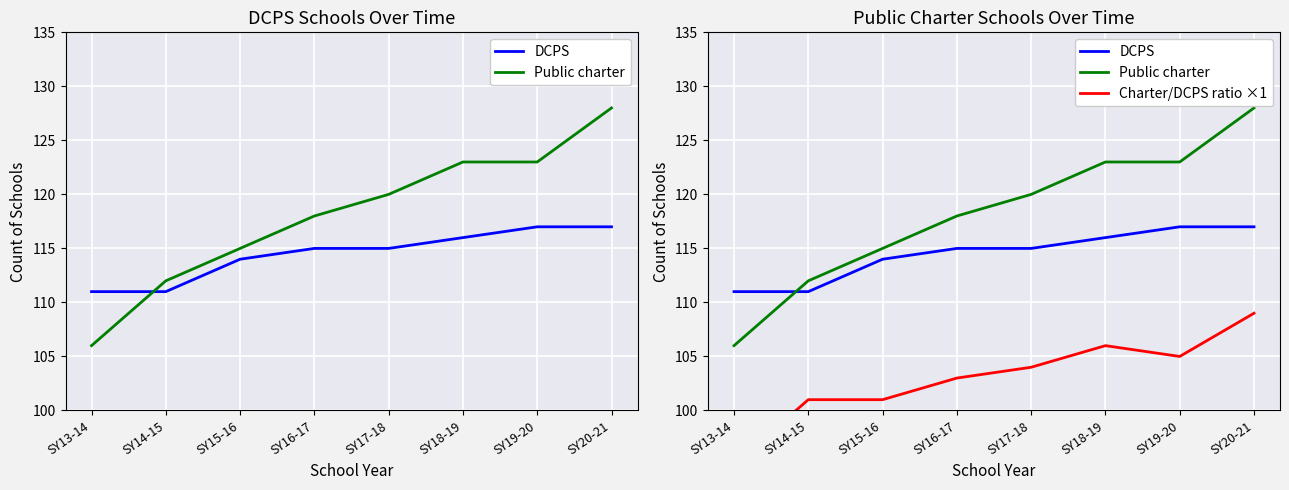

How many values in the DCPS series exceed 115?

3